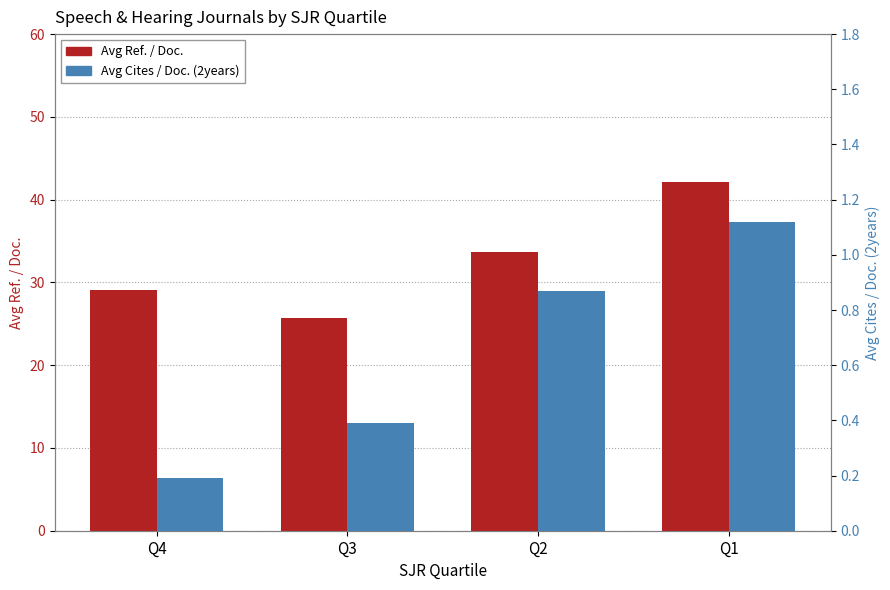

What is the value of the Avg Cites / Doc. (2years) bar at the 4th from the left?

1.1